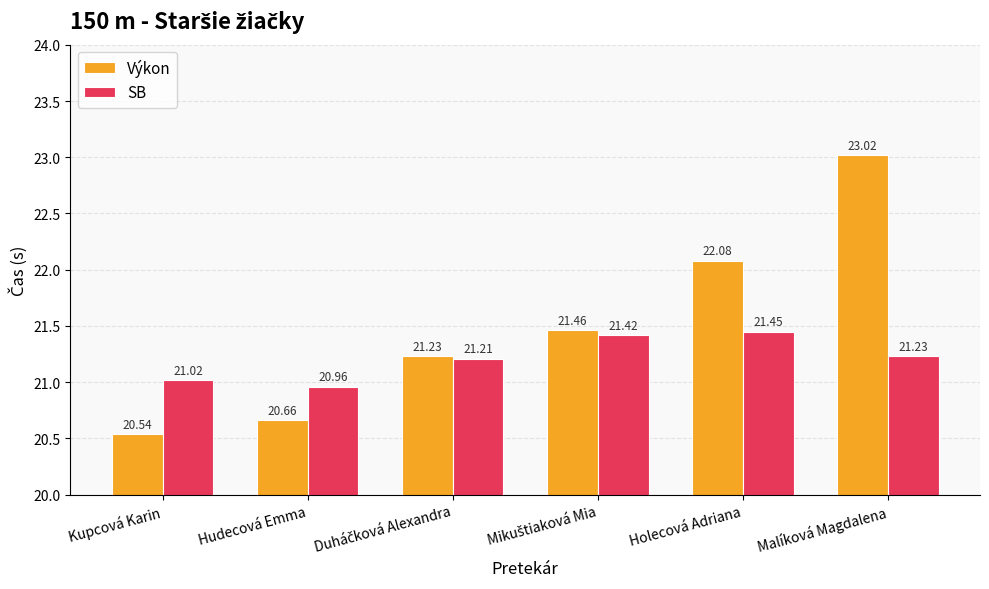

How many bars are there in total?

12